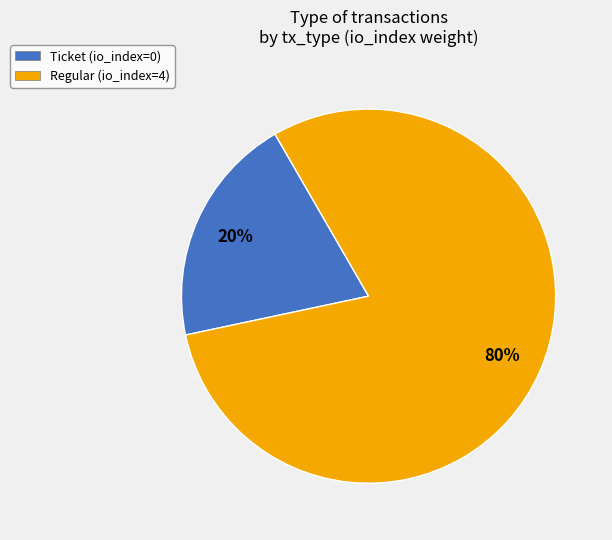

Between Regular (io_index=4) and Ticket (io_index=0), which is larger?

Regular (io_index=4)